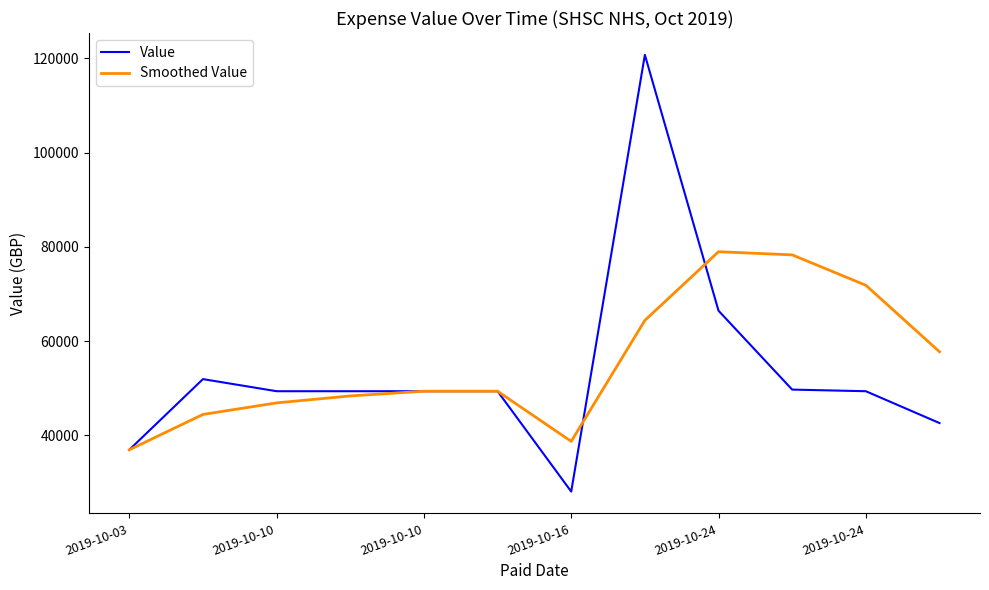

What is the minimum value for Smoothed Value?

36955.8